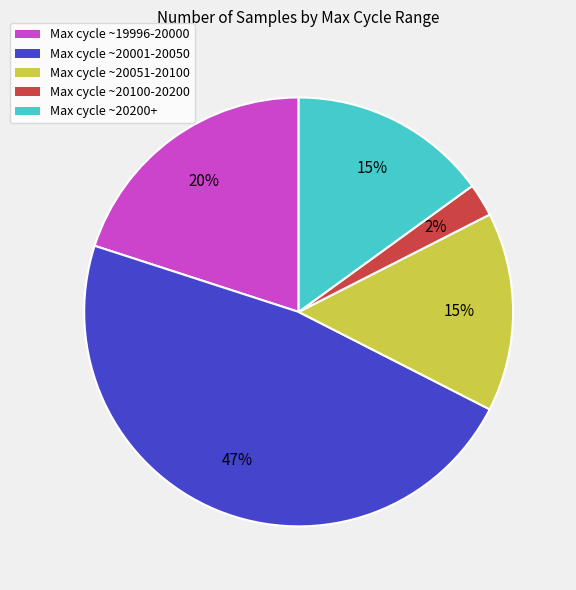

Does any single category account for the majority?

No